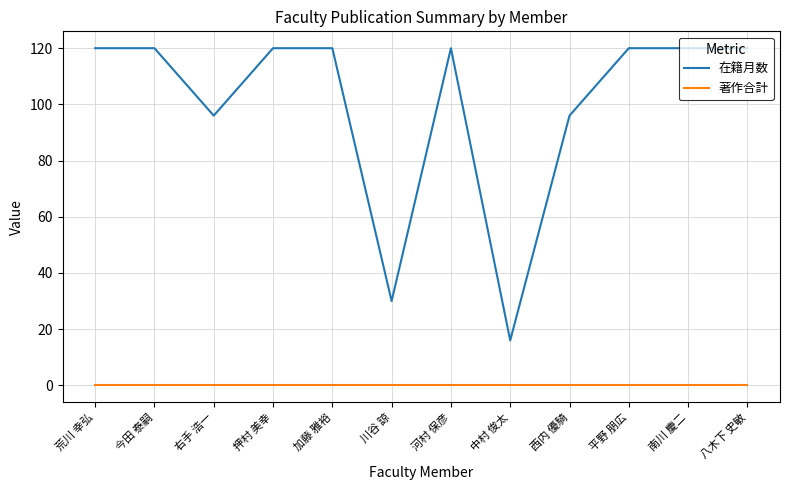

Rank the series by their average value, from highest to lowest.

在籍月数, 著作合計